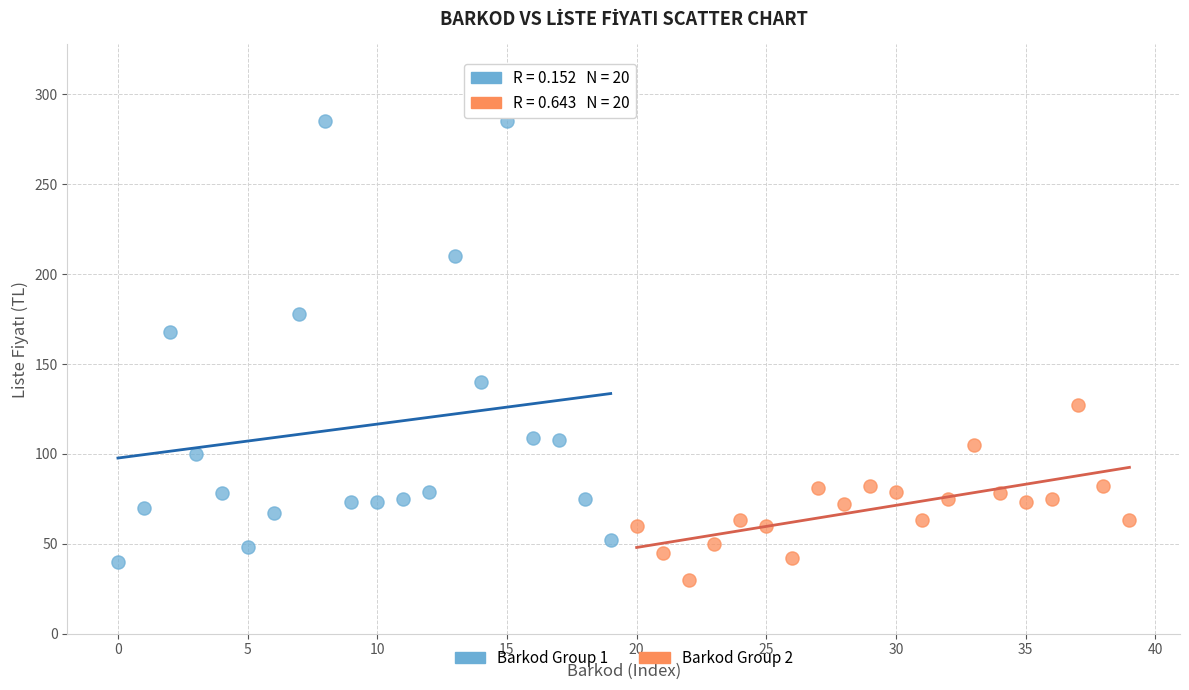

Which series has the largest Y range (max minus min)?

Barkod Group 1